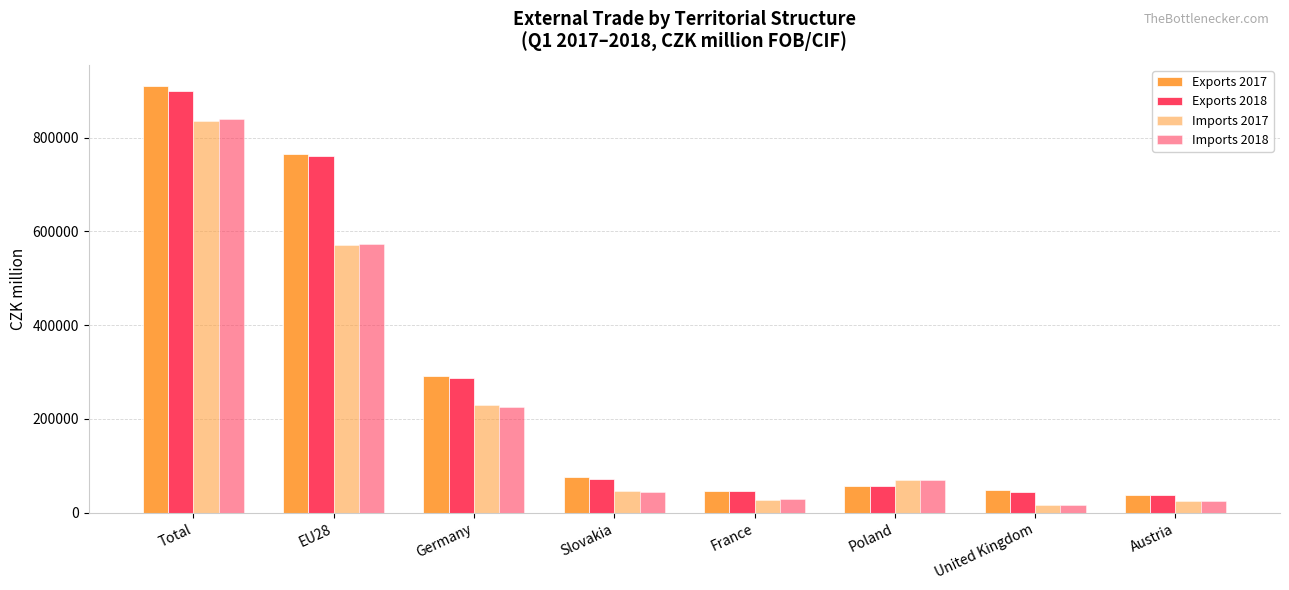

True or false: Imports 2018 has a value of 16639 at United Kingdom.

True